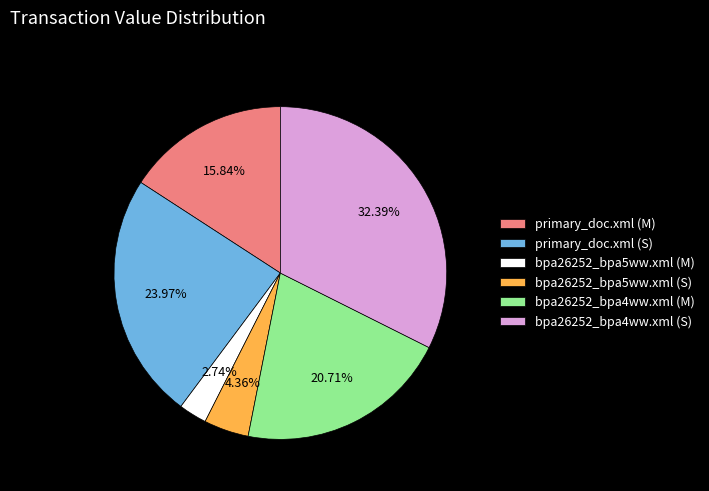

Rank the categories by value from highest to lowest.

bpa26252_bpa4ww.xml (S), primary_doc.xml (S), bpa26252_bpa4ww.xml (M), primary_doc.xml (M), bpa26252_bpa5ww.xml (S), bpa26252_bpa5ww.xml (M)